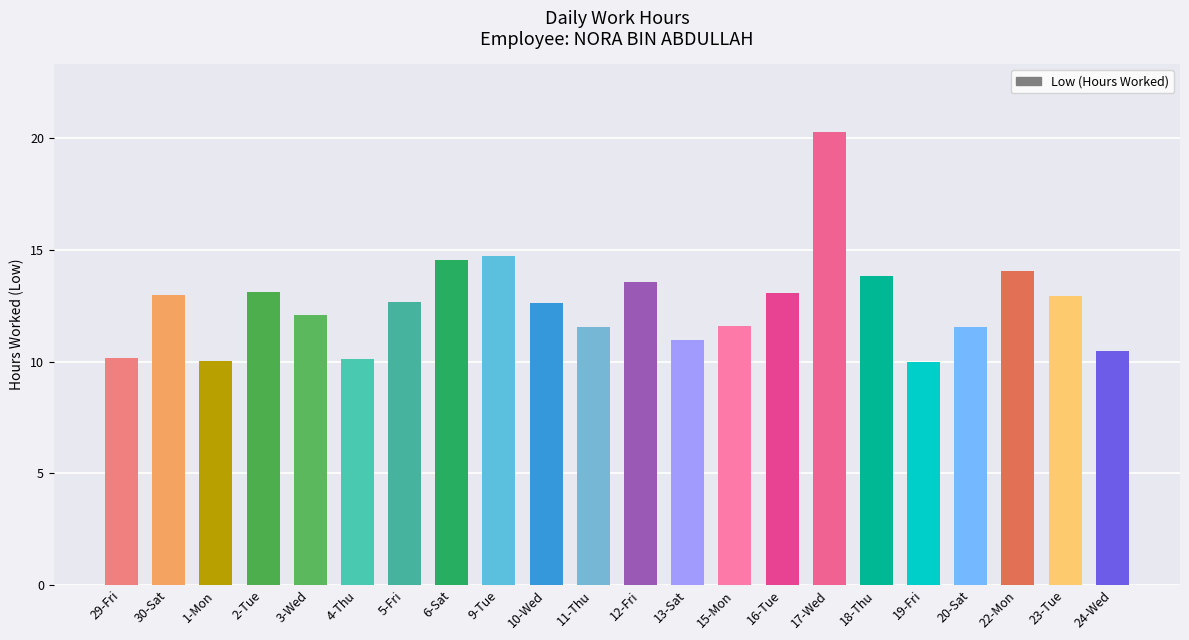

Are the bars horizontal?

No